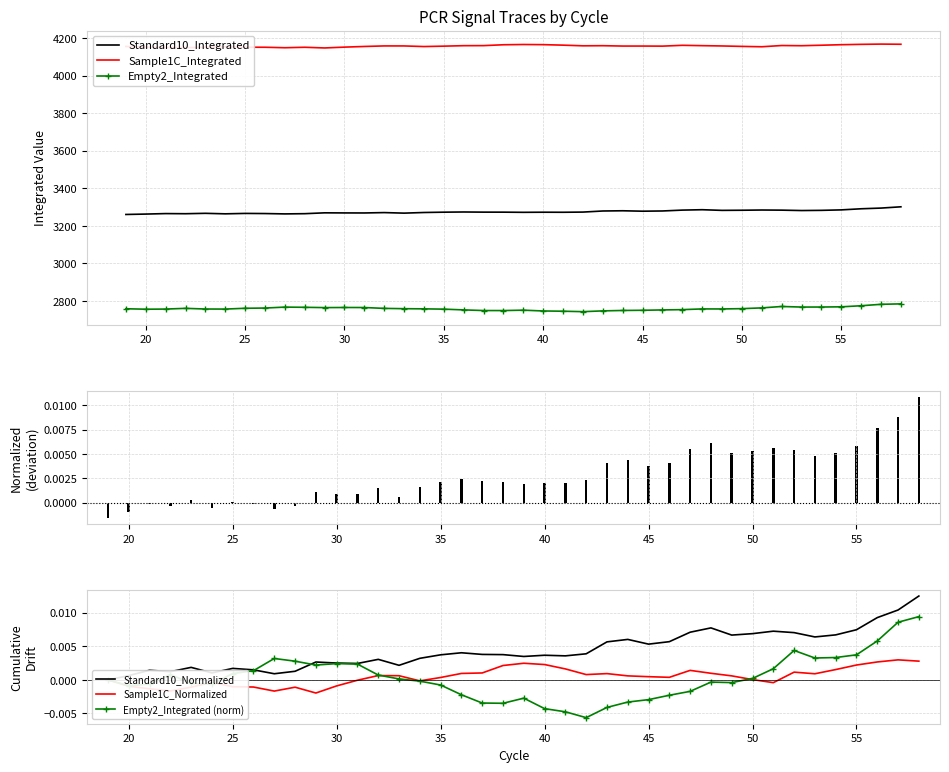

What are all the series names shown in the legend?

Standard10_Integrated, Sample1C_Integrated, Empty2_Integrated, Standard10_Normalized, Sample1C_Normalized, Empty2_Integrated (norm)